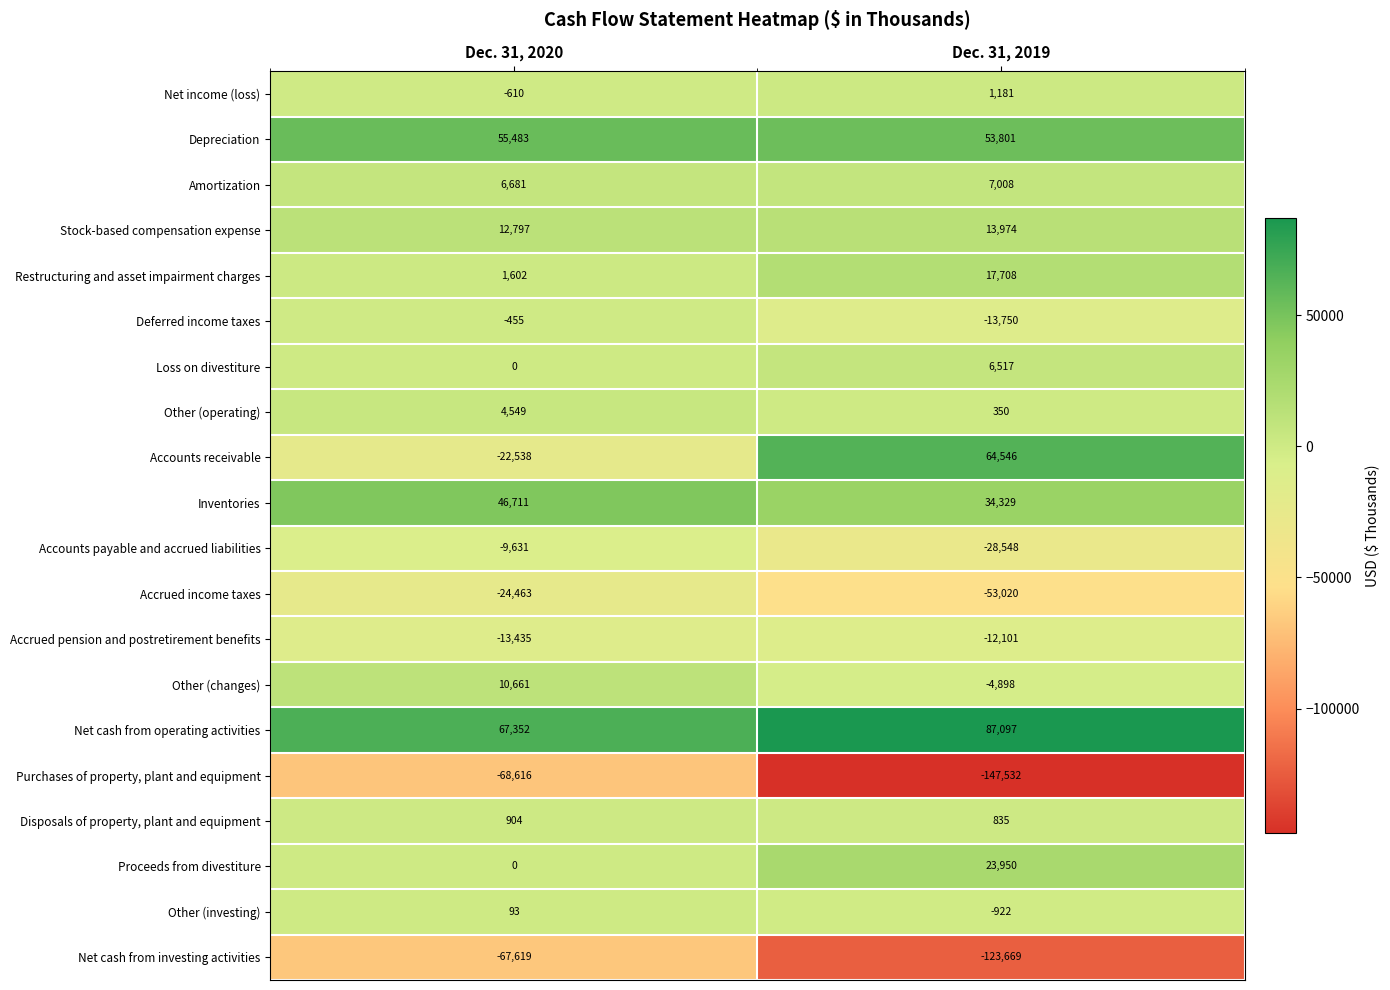

What is the difference between the maximum and minimum values in the Other (changes) series?

15559